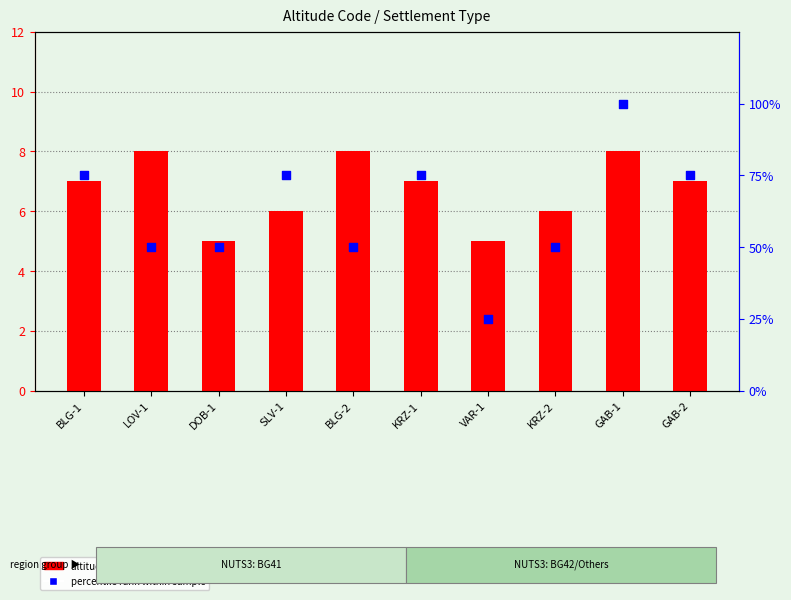

Which series has the largest total across all categories?

percentile rank within sample